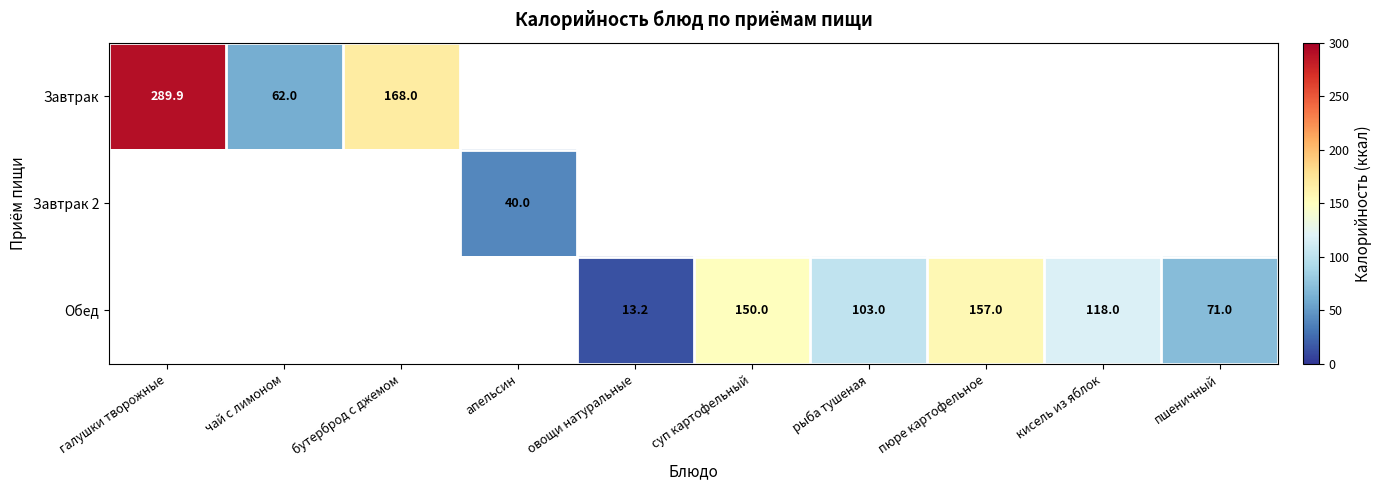

At which category does the chart reach its peak across all series?

галушки творожные